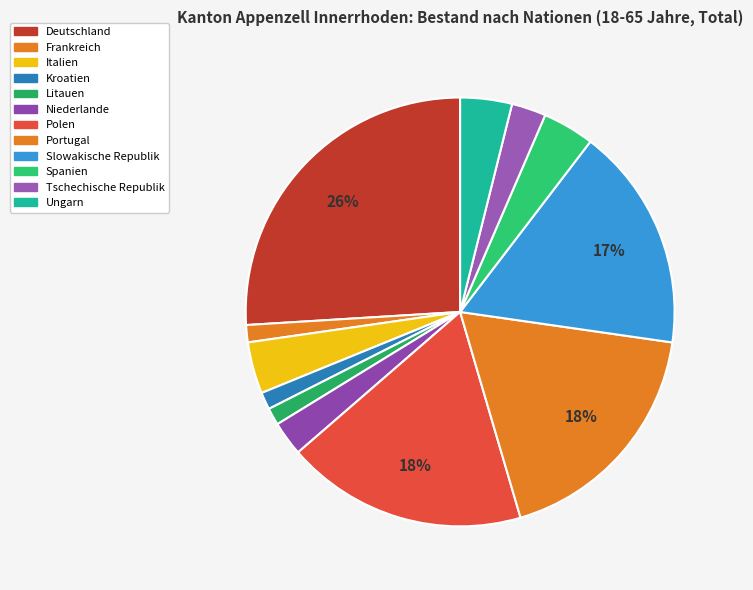

Rank the categories by value from highest to lowest.

Deutschland, Polen, Portugal, Slowakische Republik, Italien, Spanien, Ungarn, Niederlande, Tschechische Republik, Frankreich, Kroatien, Litauen